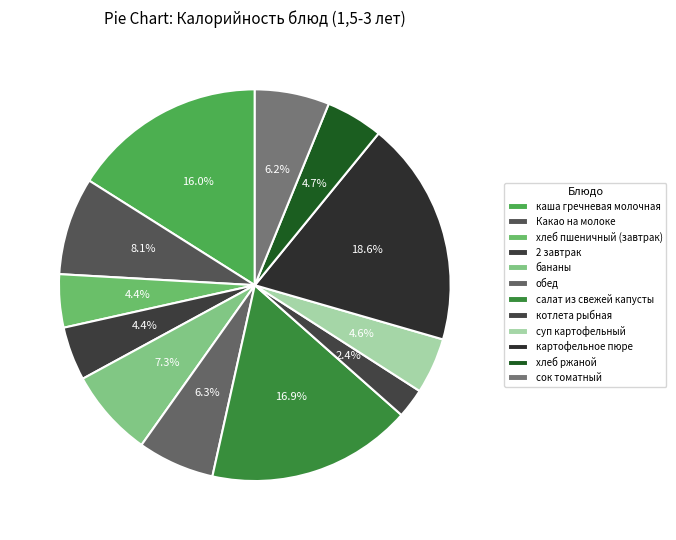

Count the number of slices in the pie.

12